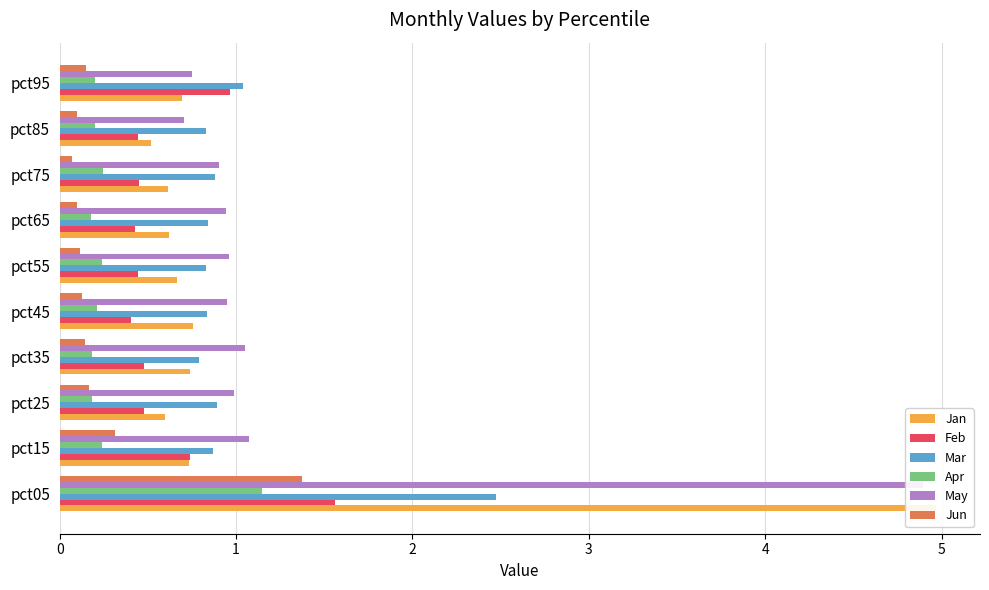

What is the sum of the Jan values at pct05 and pct95?

5.7